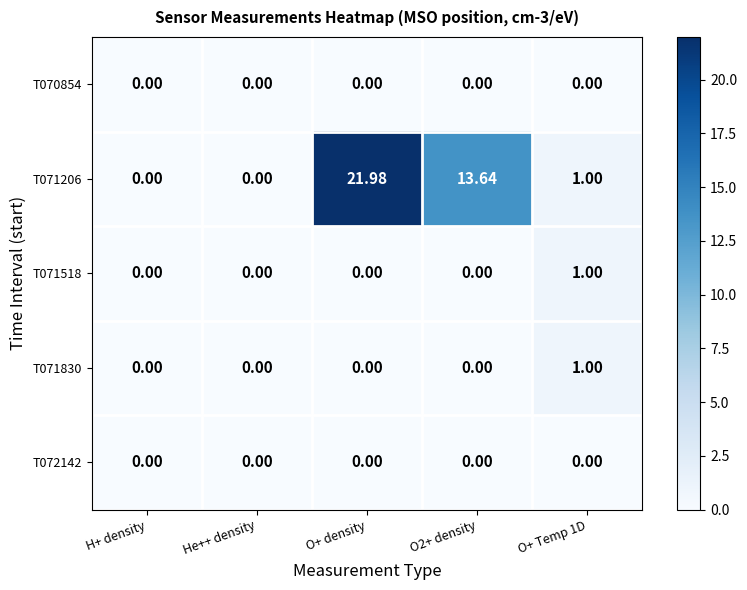

At which category is the sum across all series the highest?

O+ density